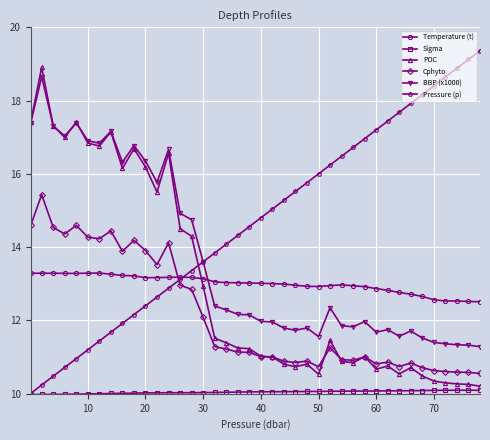

Which series has the largest total across all categories?

Pressure (p)